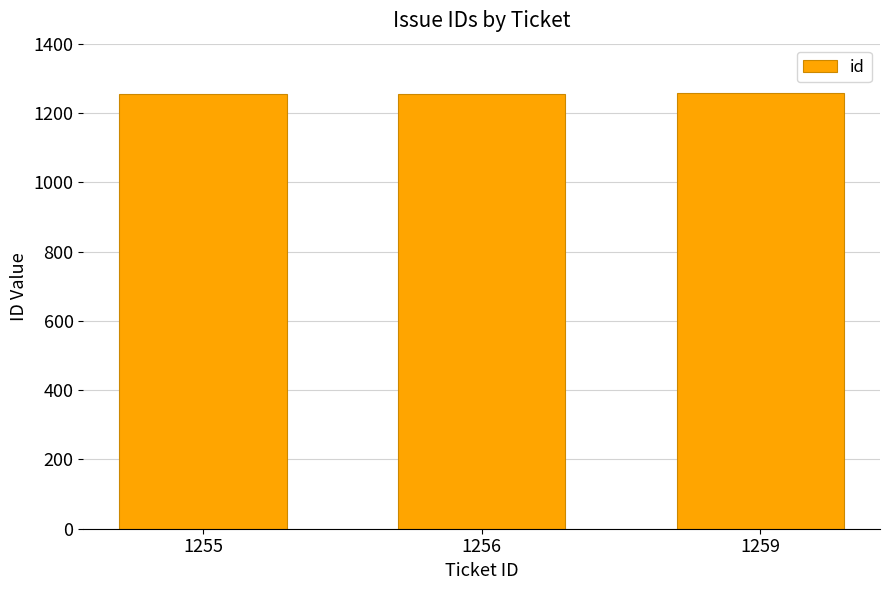

True or false: the data shows 846 at 1256.

False